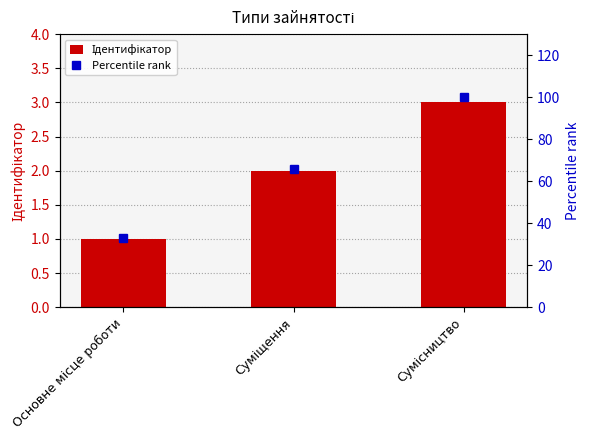

What is the smallest value displayed?

1